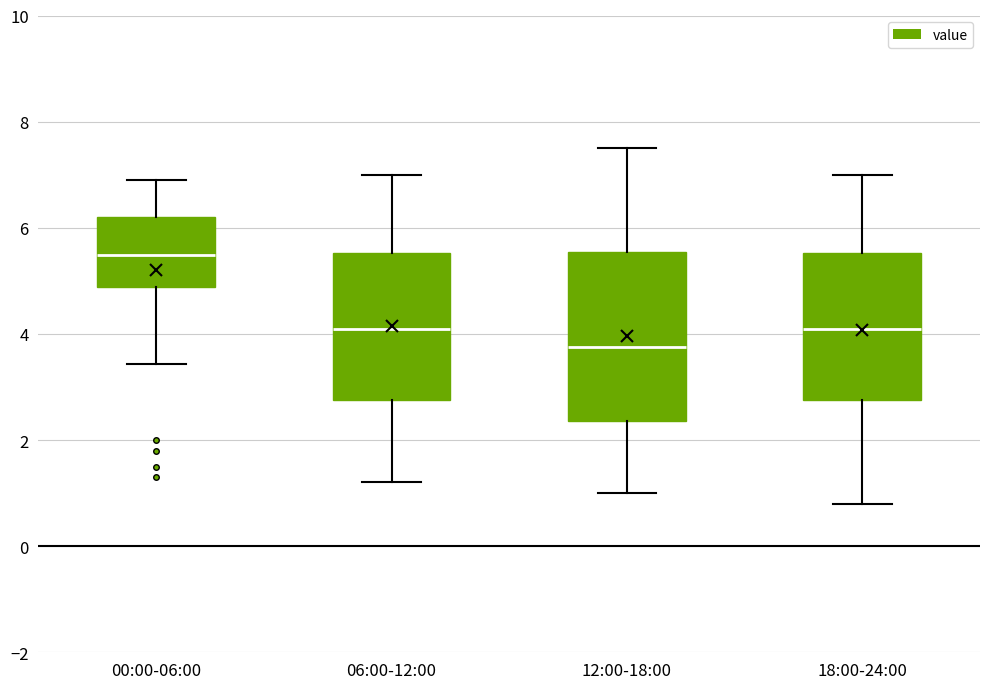

Reading left to right, transcribe this box plot: for each box, give where its median line is, the range the box spans, and where its two whiskers end, as read against the y-axis. The values are not printed on the chart, so give them approximately, as read against the axis.

00:00-06:00: median 5.4, box 4.8 to 6.2, whiskers 3.4 to 7.0
06:00-12:00: median 4.2, box 2.8 to 5.6, whiskers 1.2 to 7.0
12:00-18:00: median 3.8, box 2.4 to 5.6, whiskers 1.0 to 7.6
18:00-24:00: median 4.2, box 2.8 to 5.6, whiskers 0.8 to 7.0